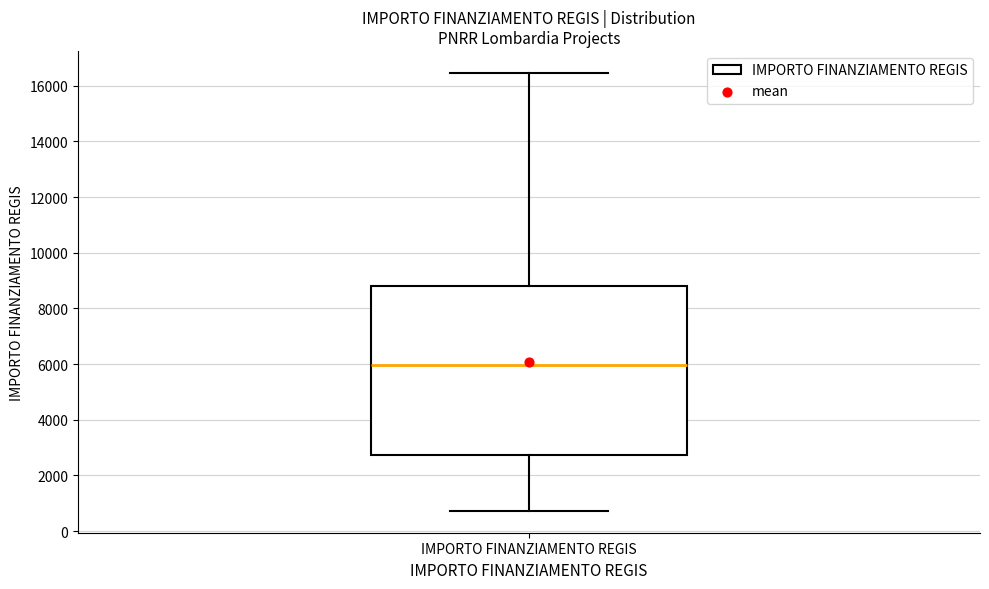

Read this box plot against the y-axis: the position of the median line, the range covered by the box, and the ends of both whiskers. The values are not printed on the chart, so give them approximately, as read against the axis.

median 6000, box 2800 to 8800, whiskers 800 to 16400